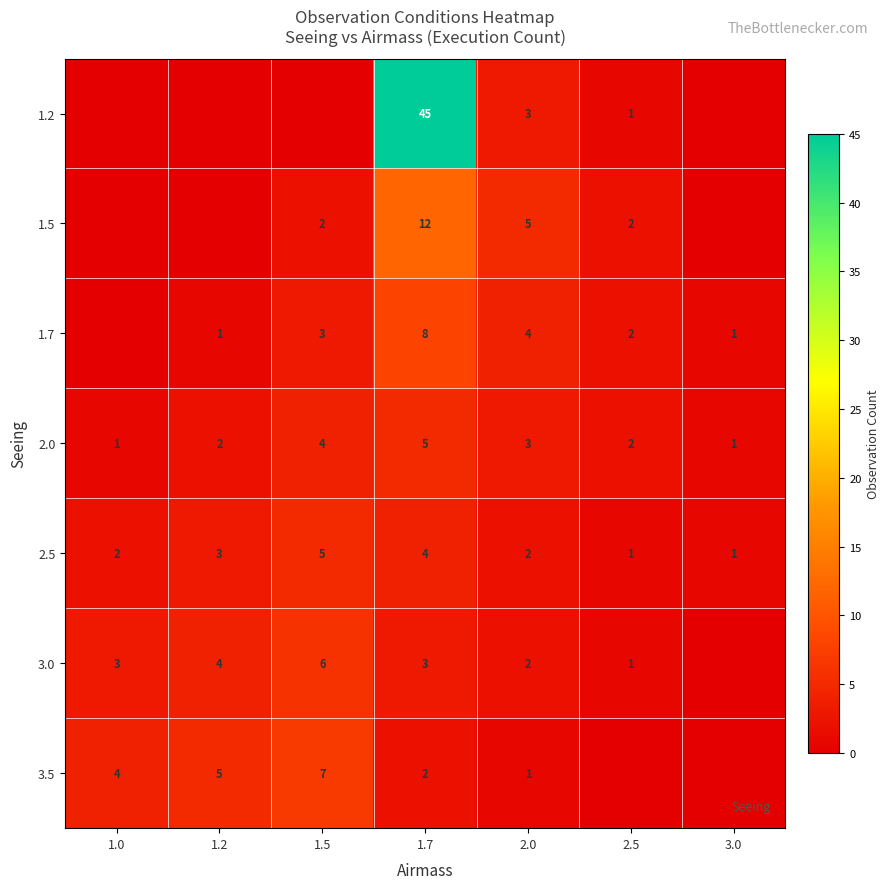

True or false: 2.5 has a value of 2 at 3.0.

False